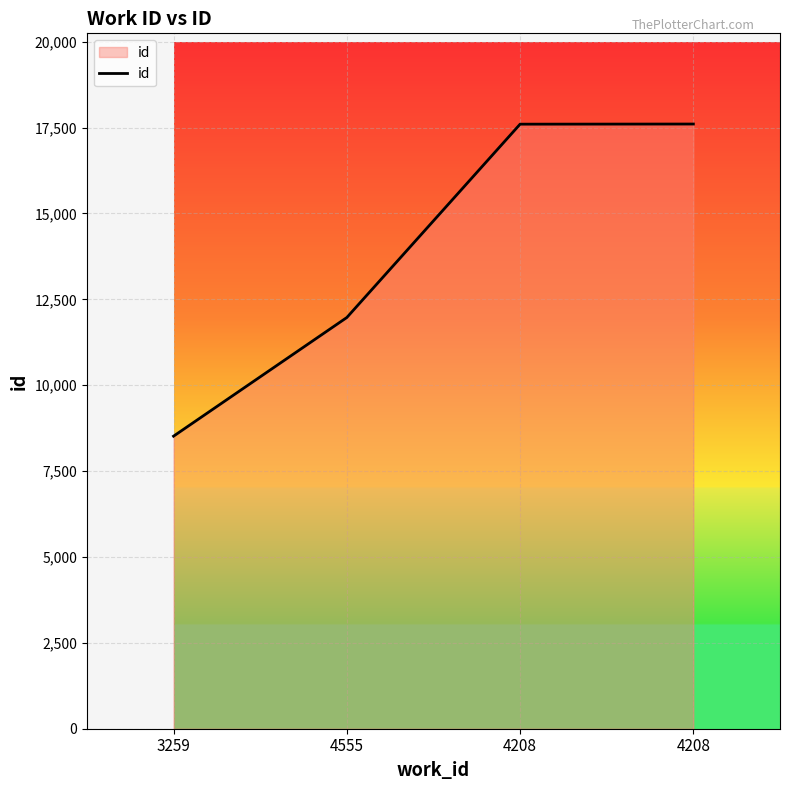

How many values are below 17600?

2